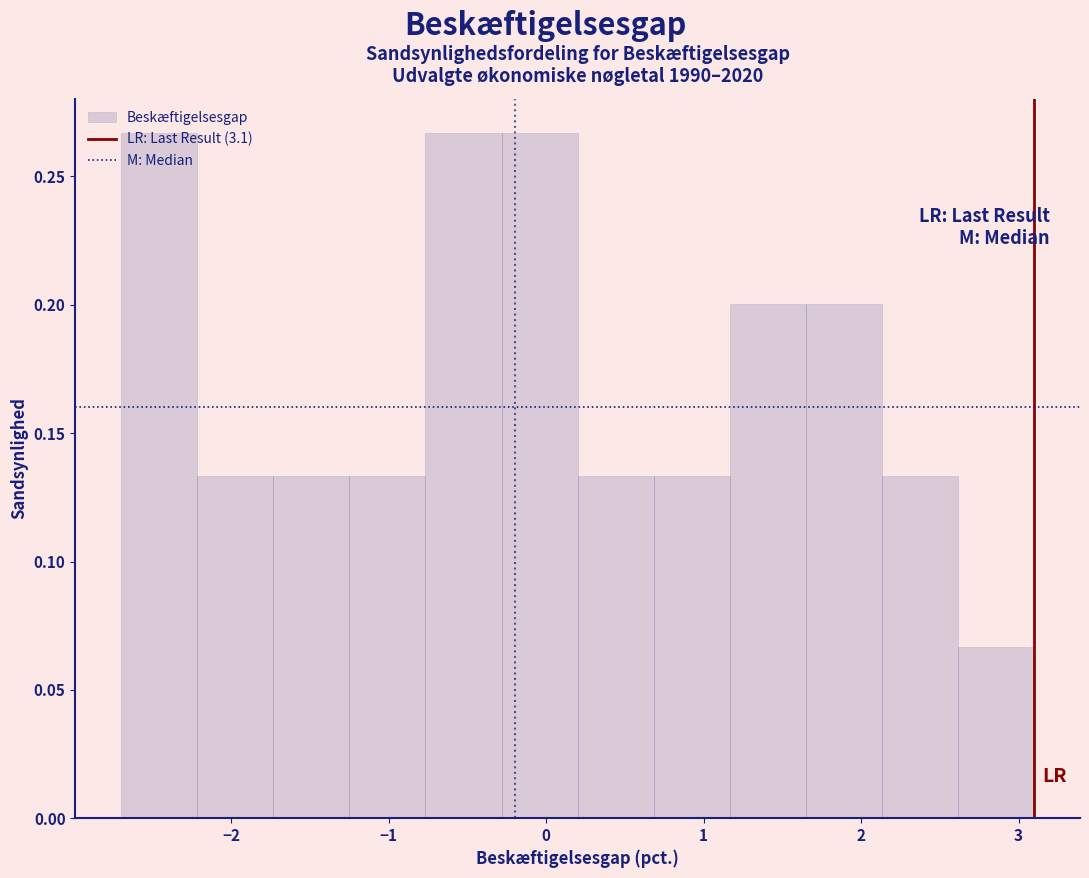

Reading left to right, list every bar in this chart as the range it spans on the x-axis followed by its height. Neither the bar edges nor the heights are printed on the chart, so give them approximately, as read against the axes.

-2.7 to -2.2: 0.265
-2.2 to -1.7: 0.135
-1.7 to -1.2: 0.135
-1.2 to -0.8: 0.135
-0.8 to -0.3: 0.265
-0.3 to 0.2: 0.265
0.2 to 0.7: 0.135
0.7 to 1.2: 0.135
1.2 to 1.7: 0.200
1.7 to 2.1: 0.200
2.1 to 2.6: 0.135
2.6 to 3.1: 0.065